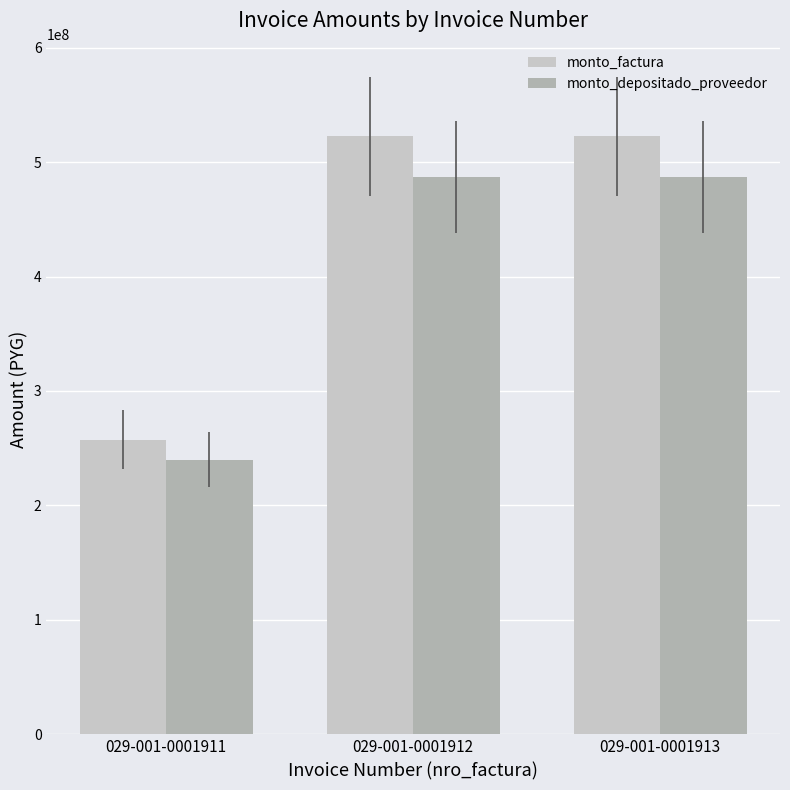

Is the value of monto_depositado_proveedor at 029-001-0001911 greater than the value of monto_factura at 029-001-0001912?

No